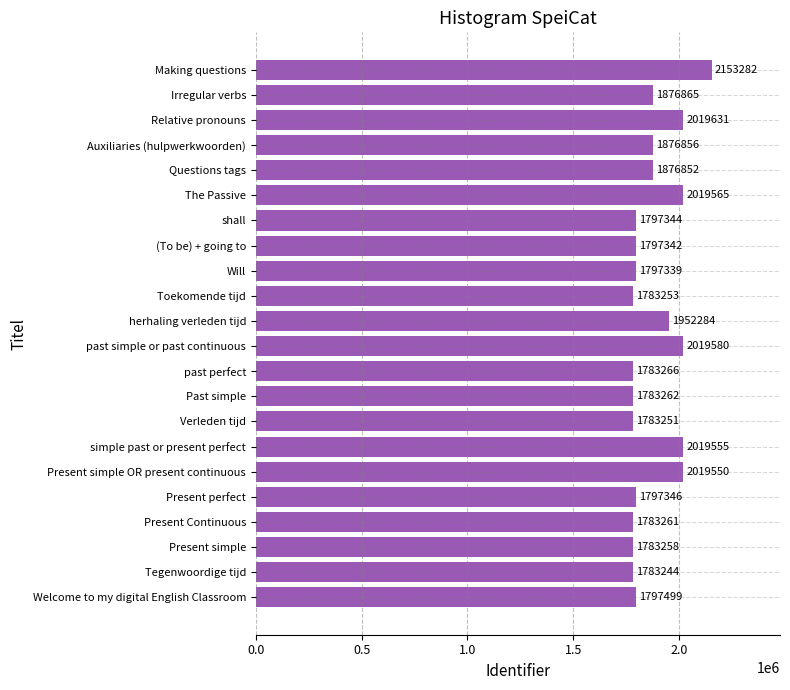

How many bars are there in total?

22